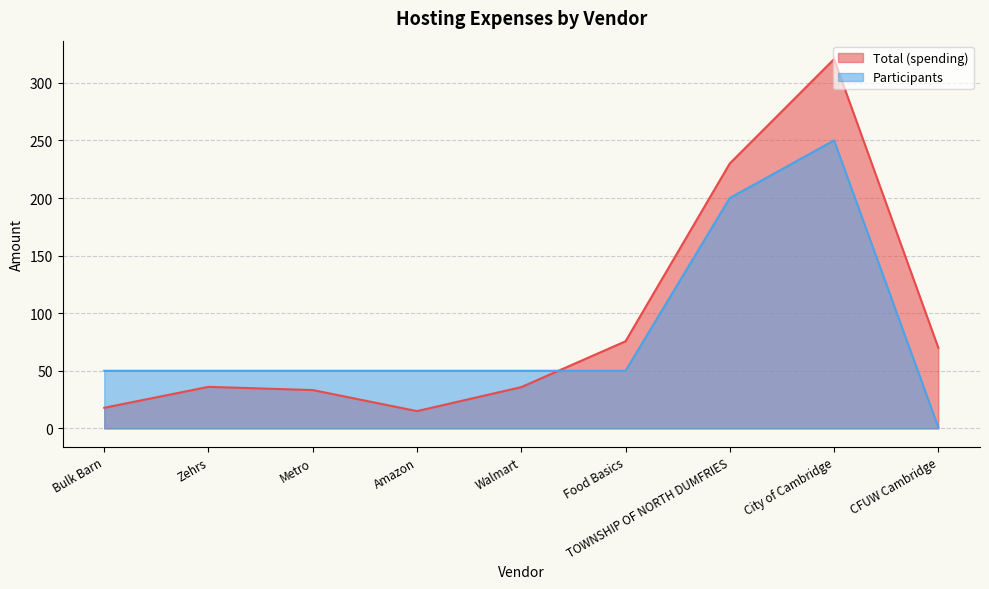

Does the chart display data point markers on the line(s)?

No